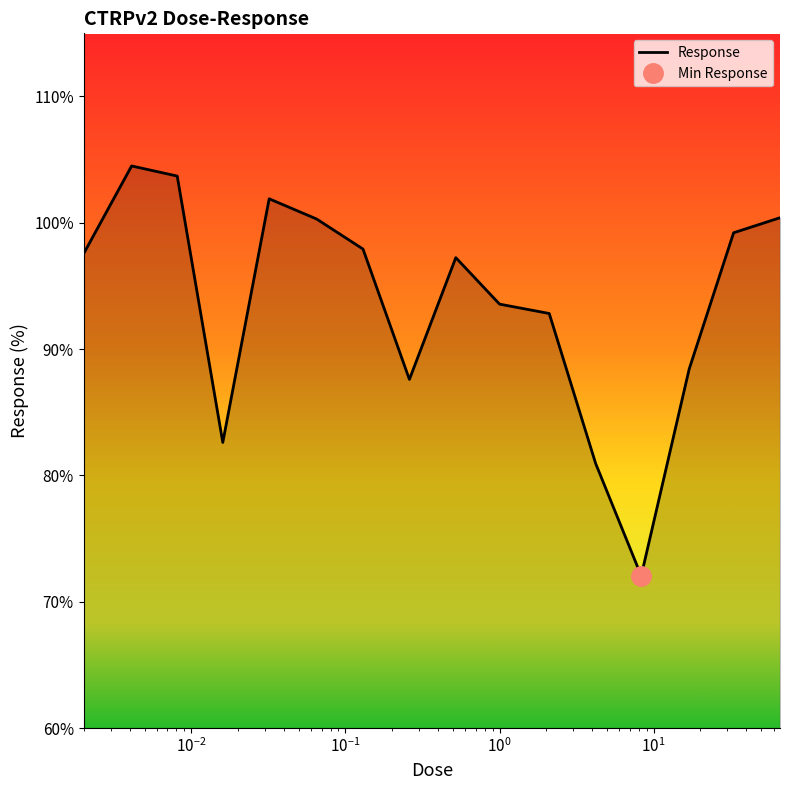

How many lines are shown in the chart?

1